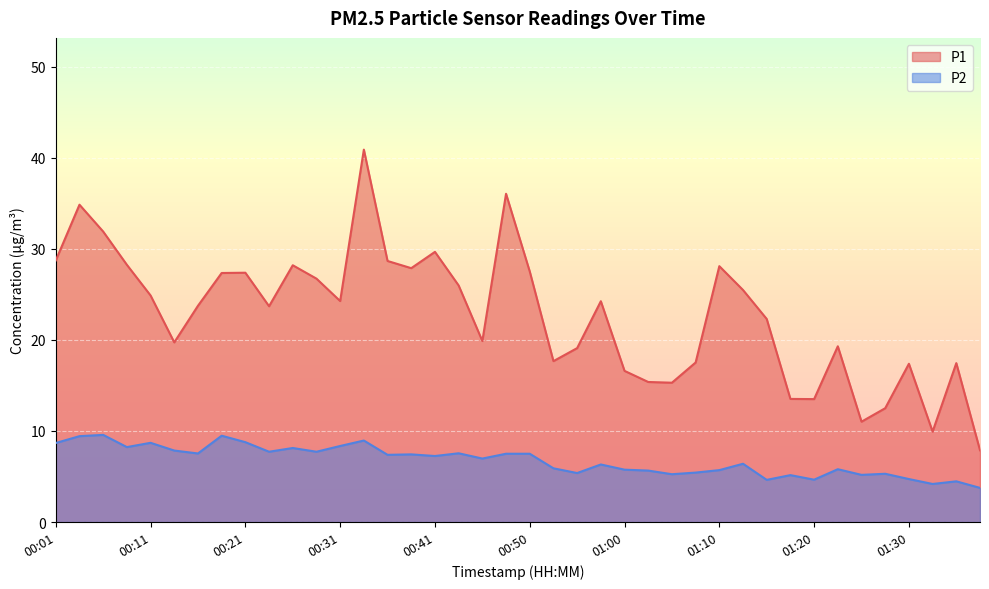

What is the total value across all series at 00:36?

36.1